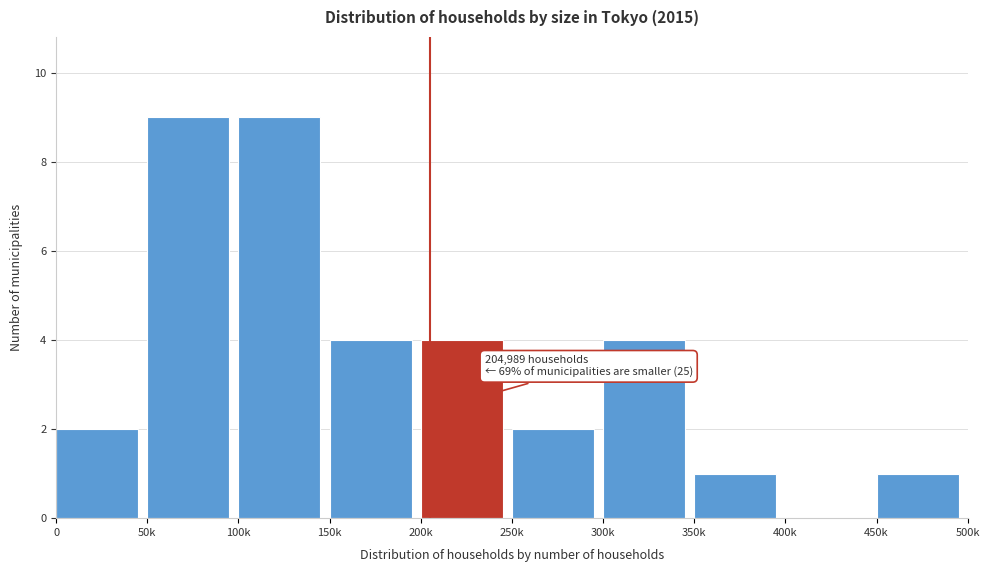

Reading right to left, extract all data points from this chart.

450k=1	400k=0	350k=1	300k=4	250k=2	200k=4	150k=4	100k=9	50k=9	0=2